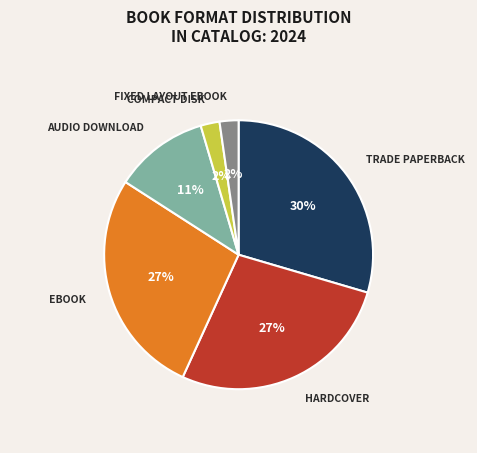

Is there any slice that represents more than half of the pie?

No